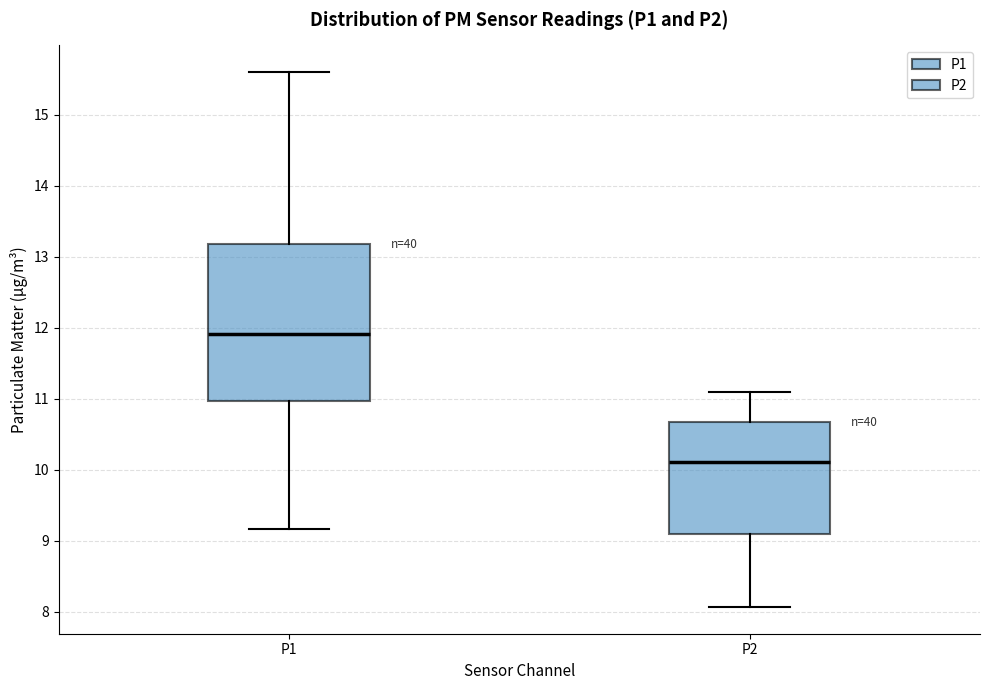

Reading left to right, transcribe this box plot: for each box, give where its median line is, the range the box spans, and where its two whiskers end, as read against the y-axis. The values are not printed on the chart, so give them approximately, as read against the axis.

P1: median 11.9, box 11.0 to 13.2, whiskers 9.2 to 15.6
P2: median 10.1, box 9.1 to 10.7, whiskers 8.1 to 11.1